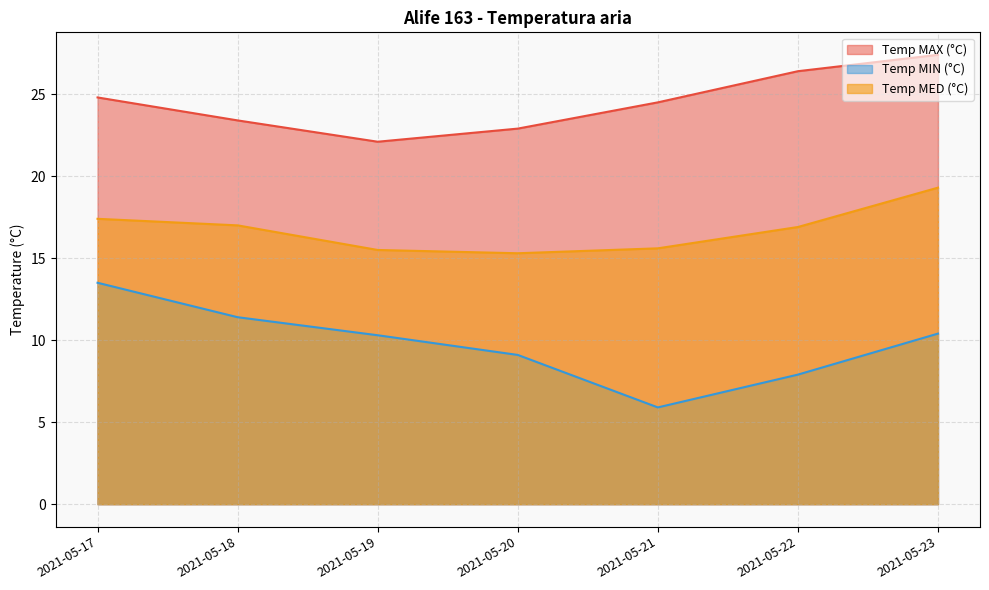

True or false: Temp MIN (°C) has more than 2 points higher than both neighbors.

False